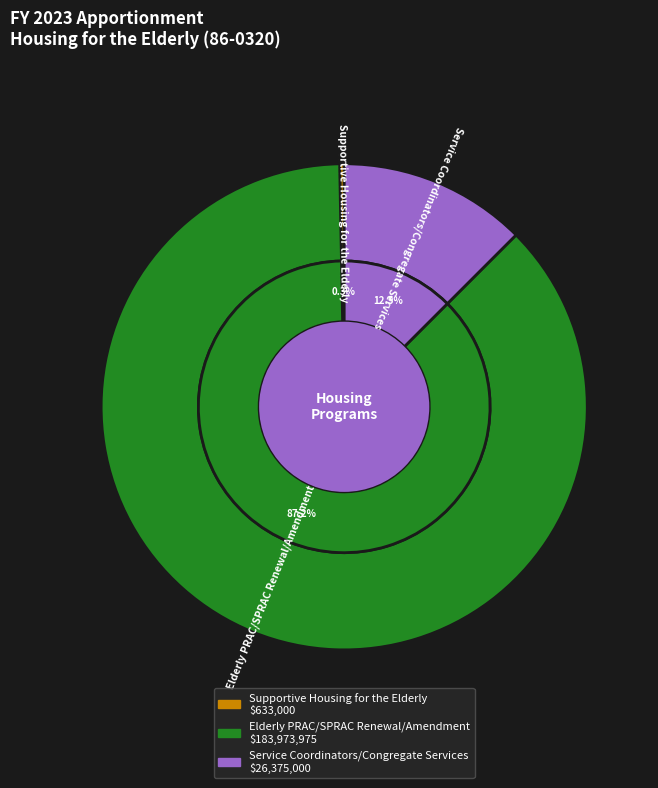

How many slices are in this pie chart?

3